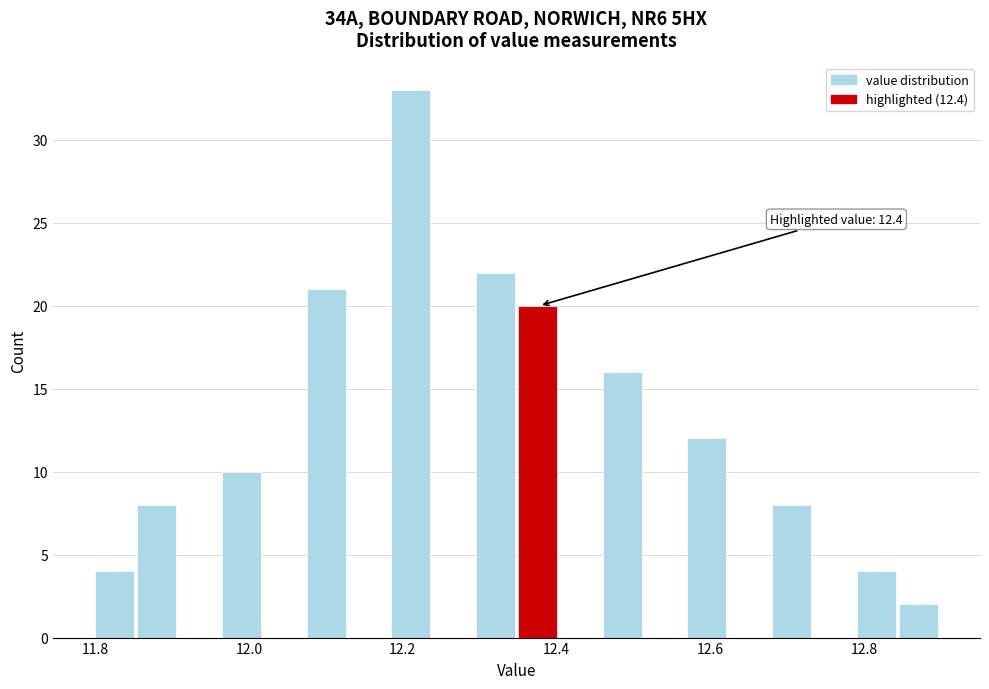

Around what value on the x-axis is the tallest bar? Give the approximate position of its centre, as read against the axis.

12.22